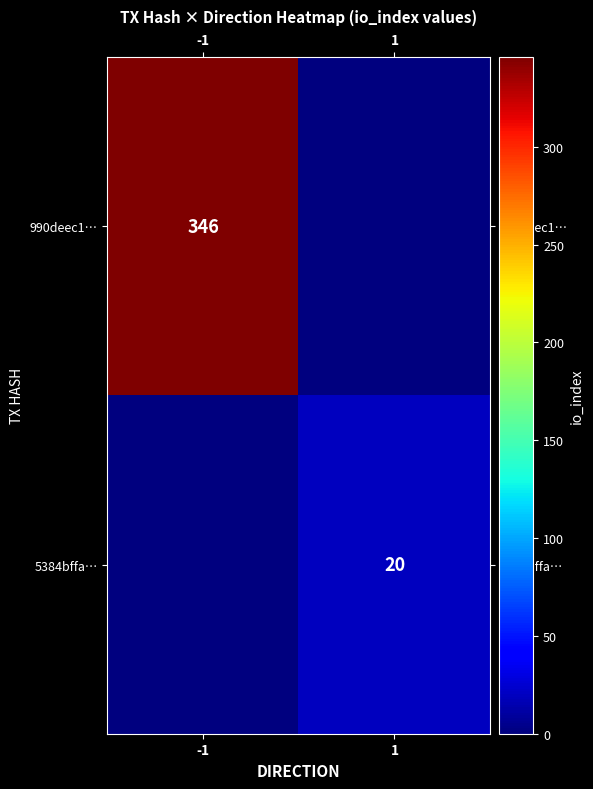

At how many categories does at least one series exceed 286?

1